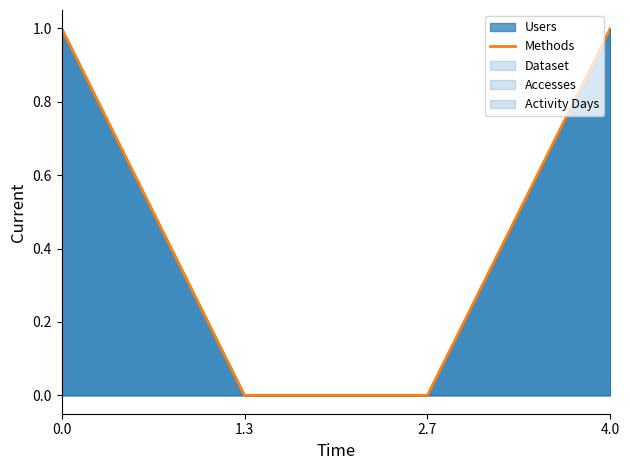

What is the label of the 1st point from the right?

4.0